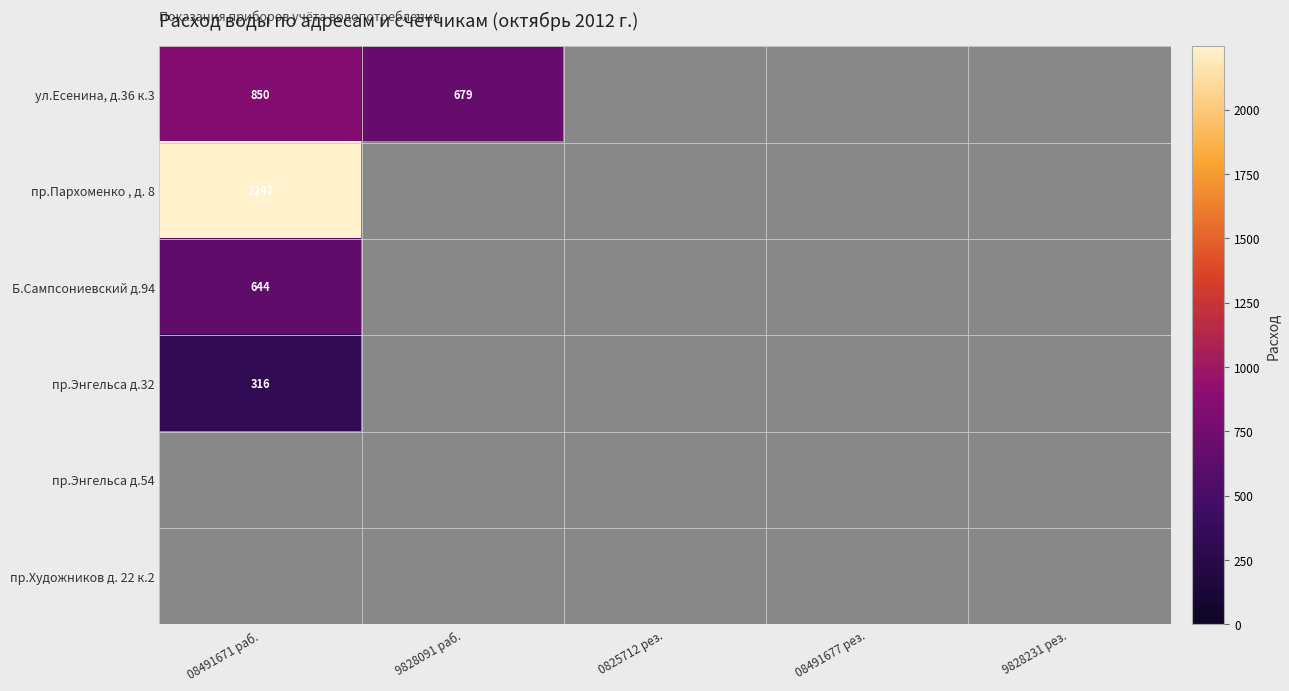

Which series has the largest total across all categories?

пр.Пархоменко , д. 8